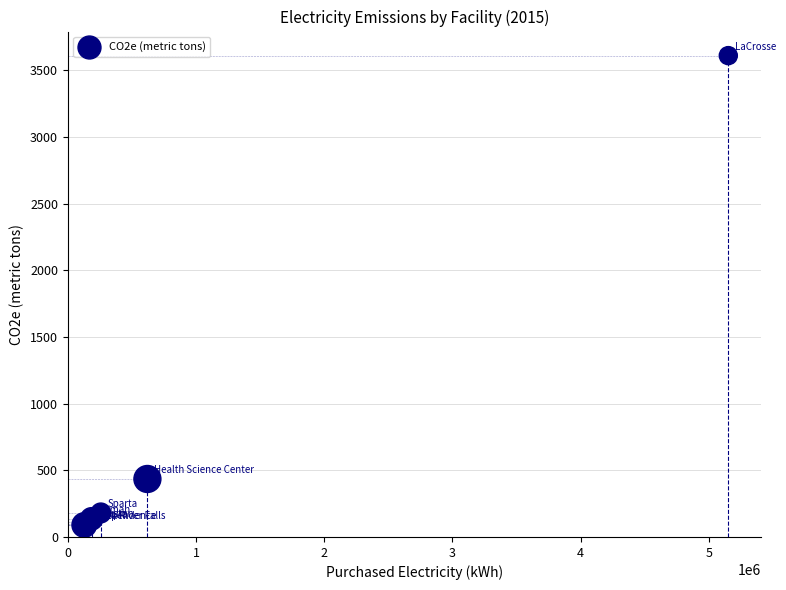

What Y value in the scatter plot is closest to 1849?

434.9